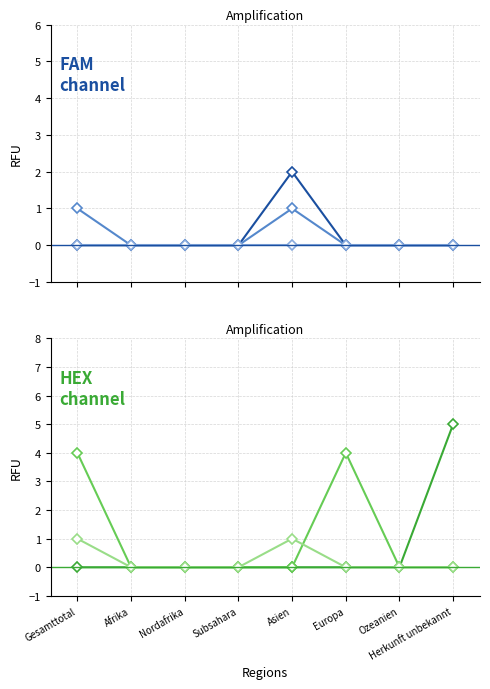

Is it true that Total Wiedererwägungen (col_7) equals 0 at Europa?

False